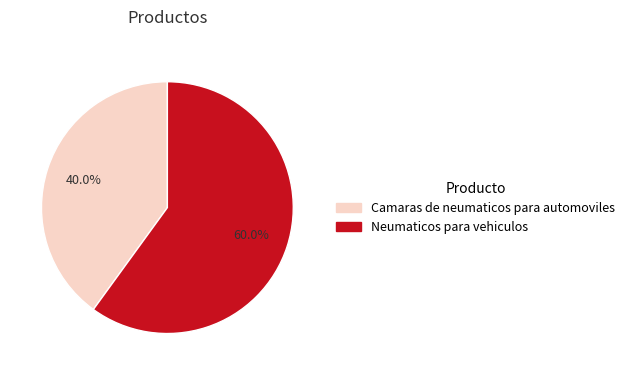

What percentage is the Neumaticos para vehiculos slice, to the nearest percent?

60%